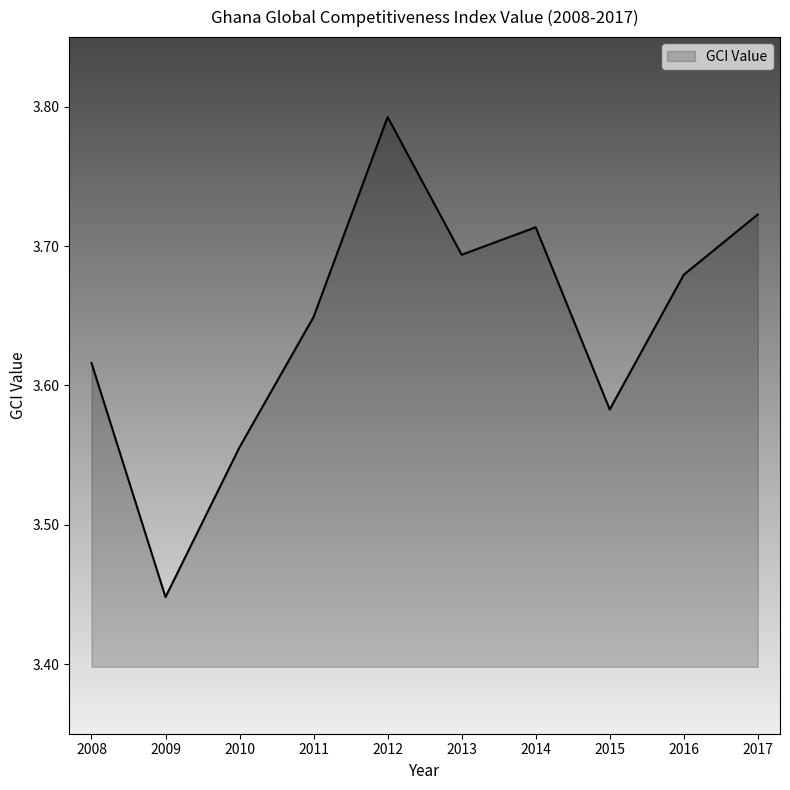

Where is the first local maximum?

2012